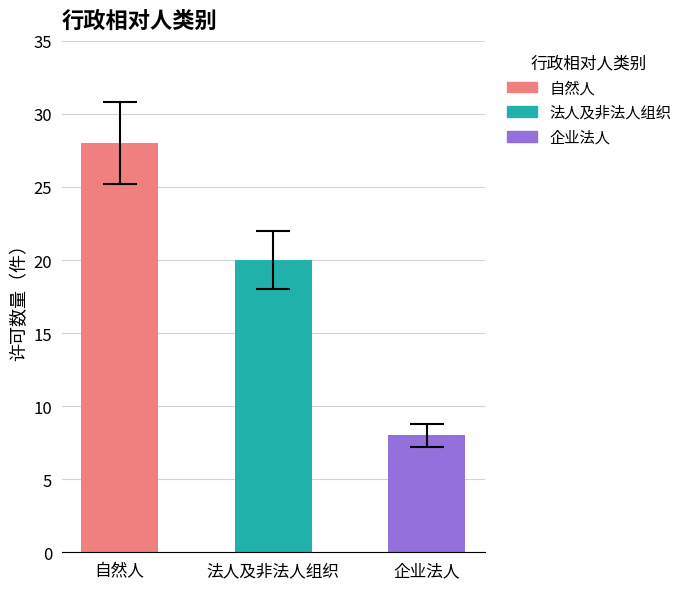

What is the difference between the values at 自然人 and 法人及非法人组织?

8